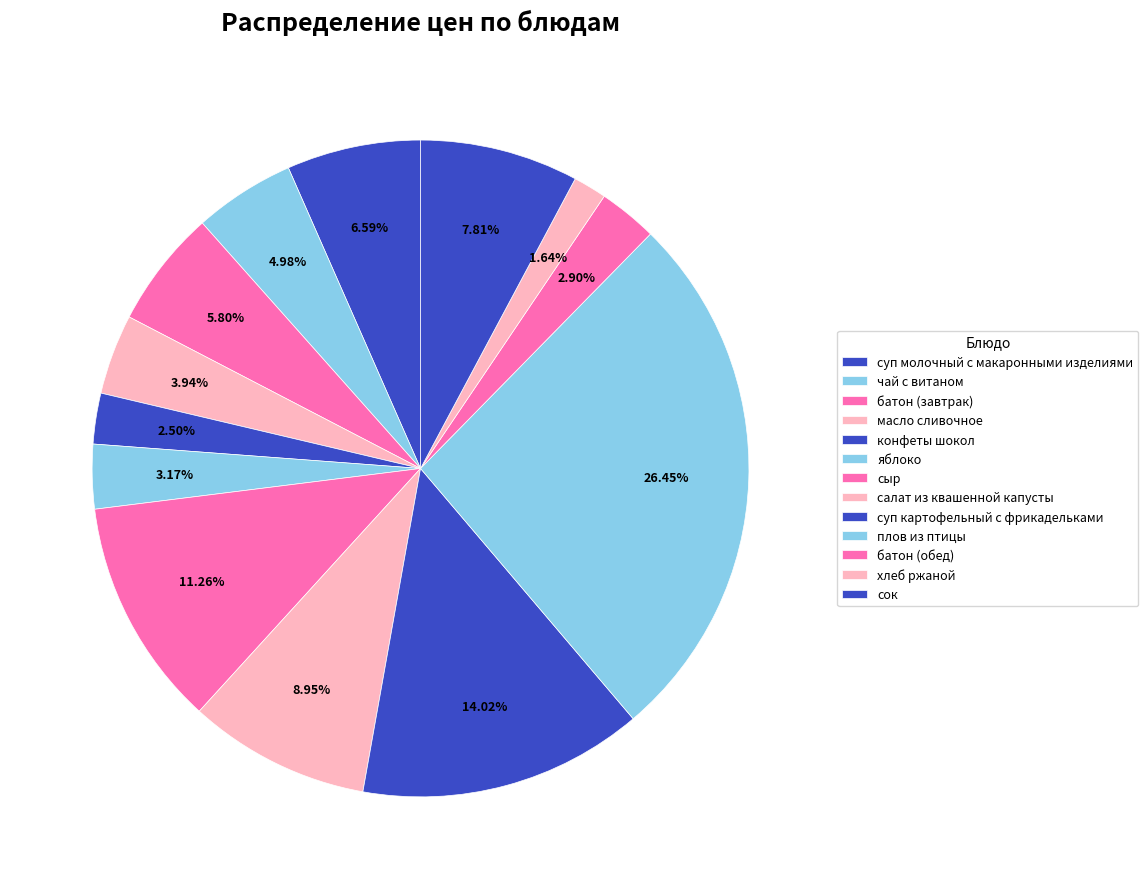

How many slices are in this pie chart?

13